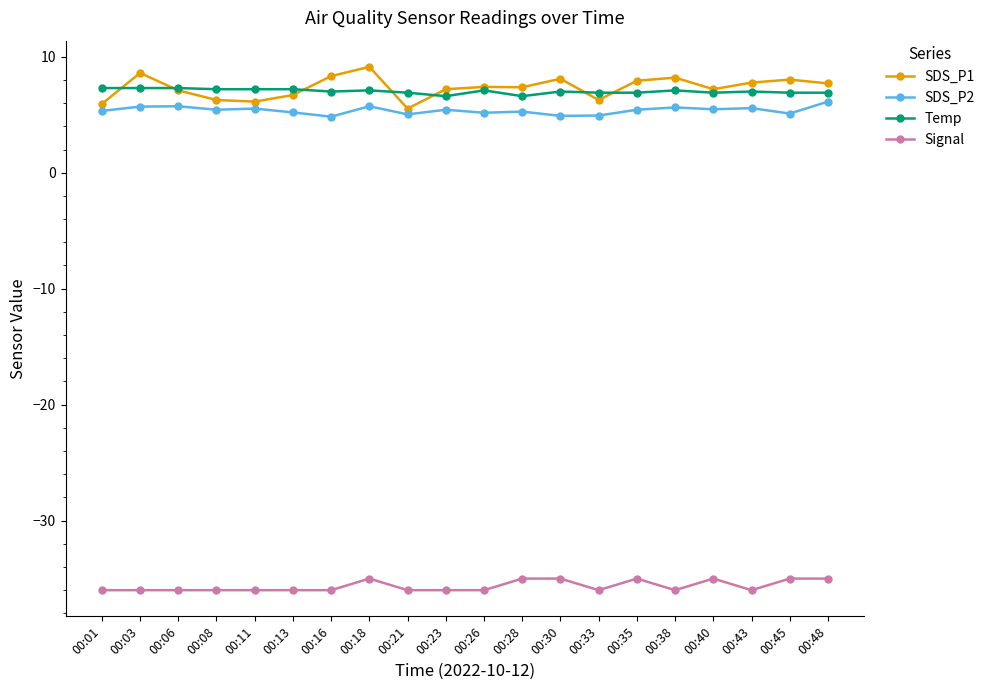

Which series has the largest range (max minus min)?

SDS_P1